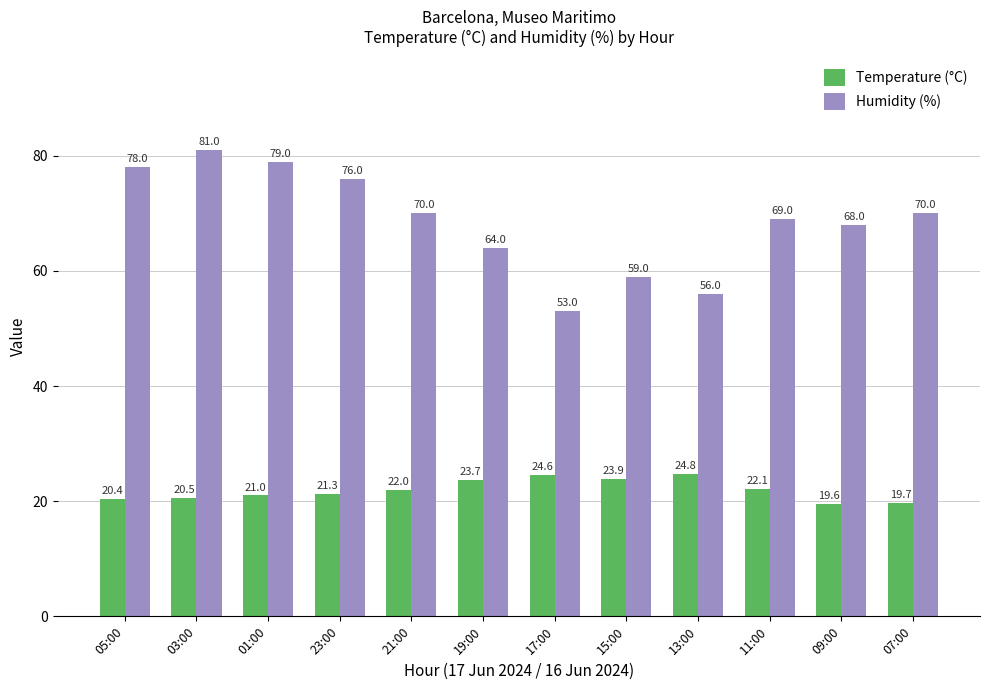

List the series in order of their overall mean, lowest first.

Temperature (°C), Humidity (%)